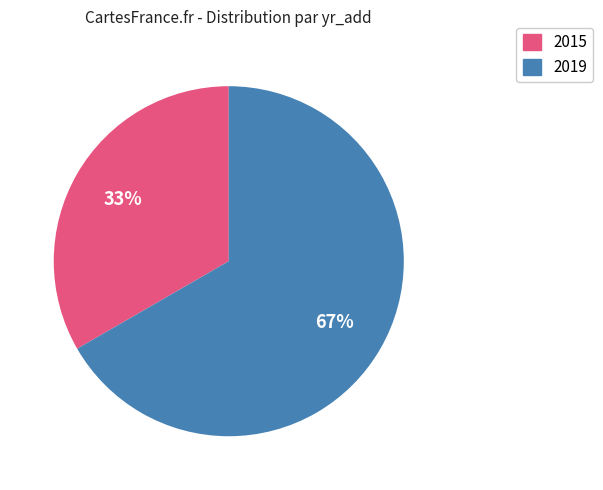

Combined, do 2015 and 2019 account for over 50%?

Yes